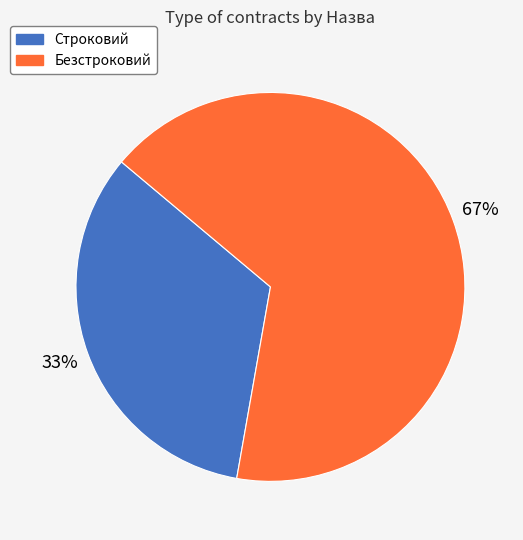

To the nearest percent, what portion does Безстроковий represent?

67%